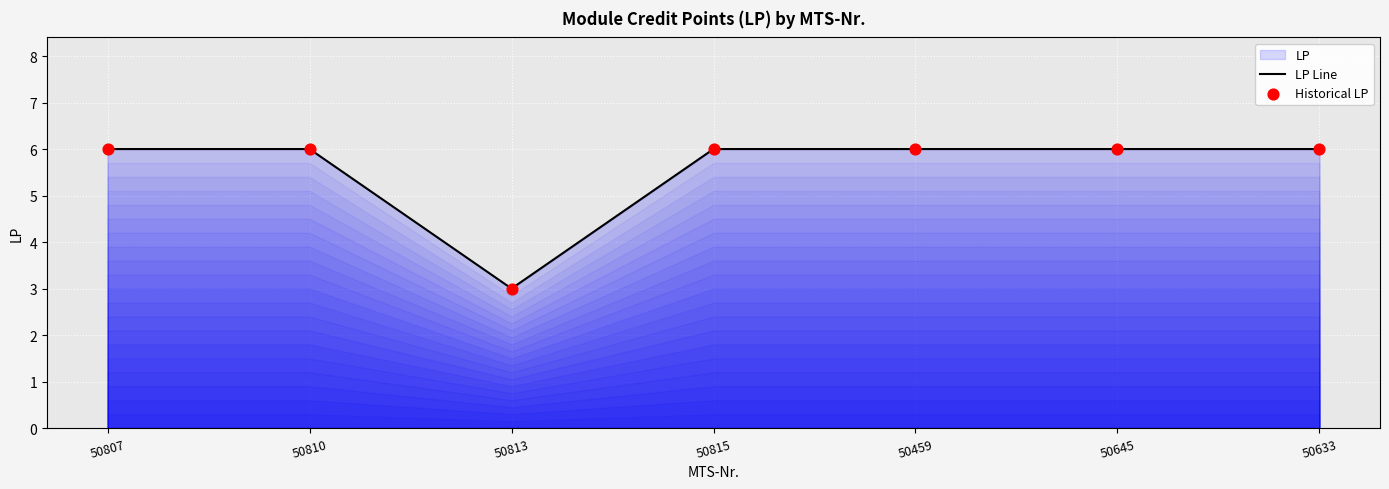

Which series has the largest Y range (max minus min)?

LP Line